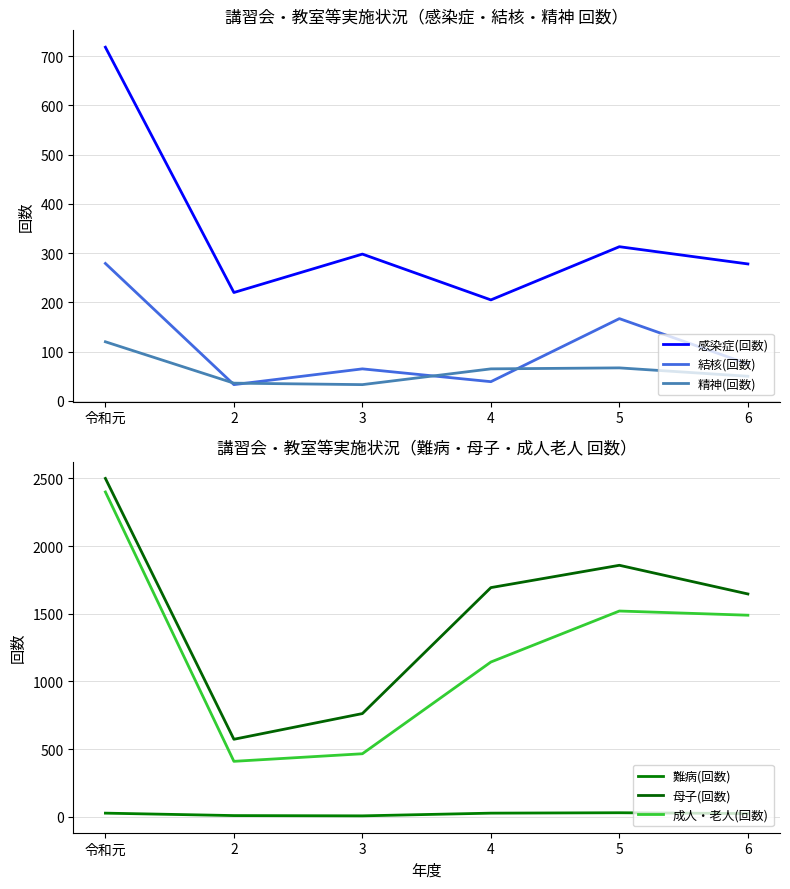

The value of 精神(回数) at 5 is 35. True or false?

False